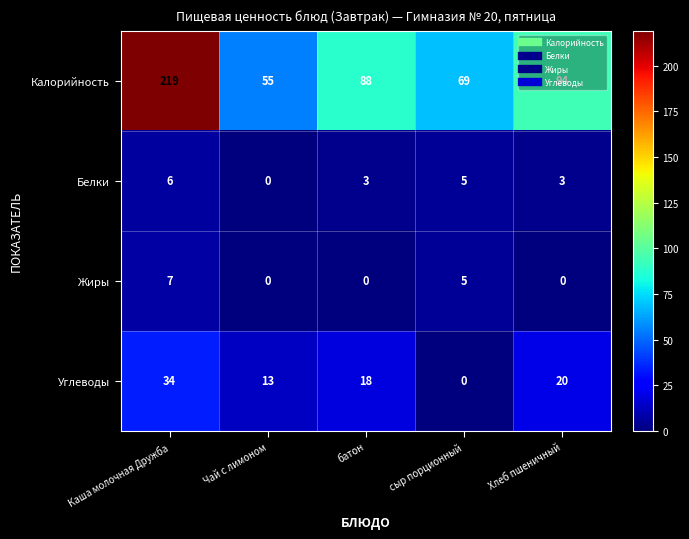

Rank the series by their maximum value, from lowest to highest.

Белки, Жиры, Углеводы, Калорийность